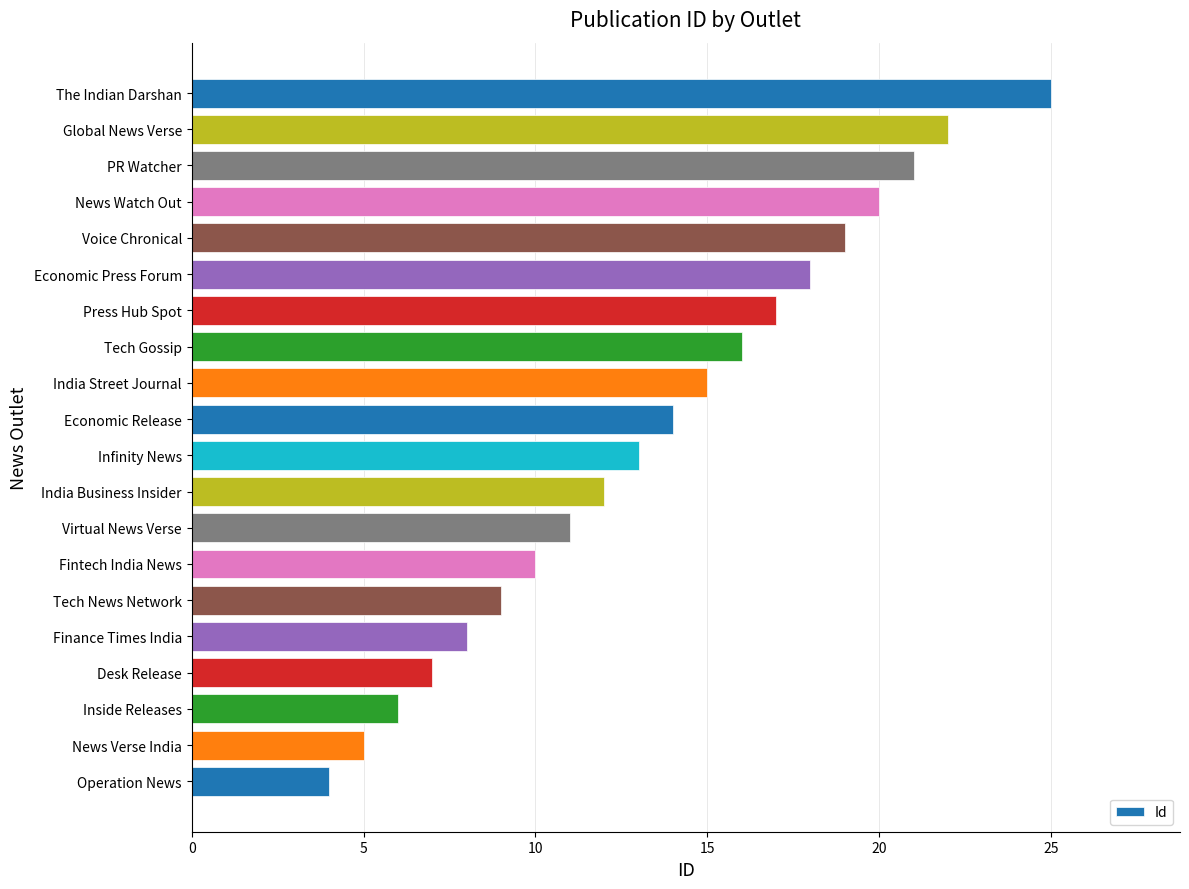

True or false: the data shows 15 at Fintech India News.

False